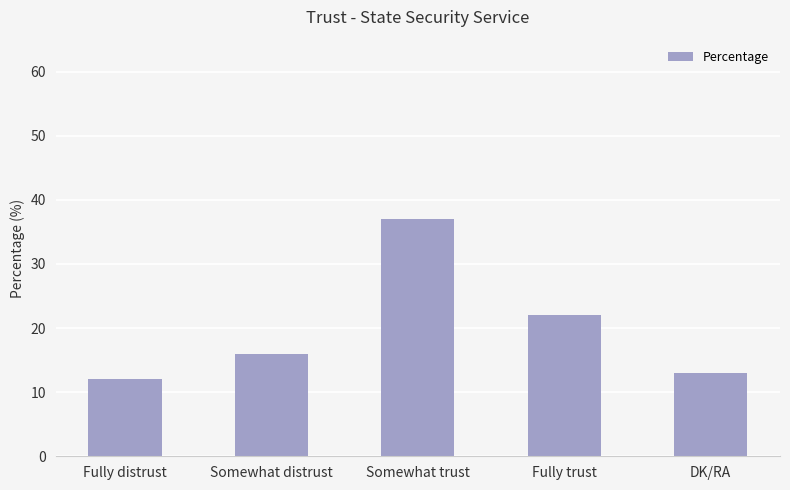

Where is the data nearest to the value 24?

Fully trust